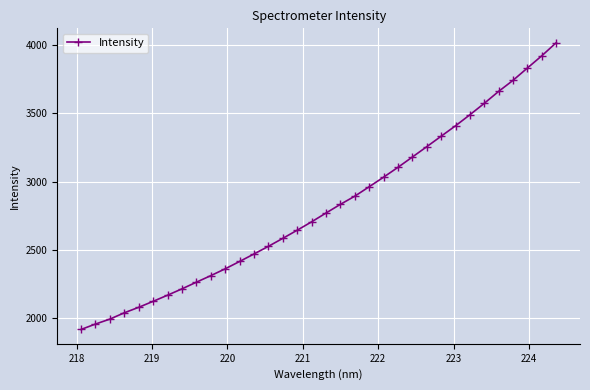

What is the average value?

2817.1